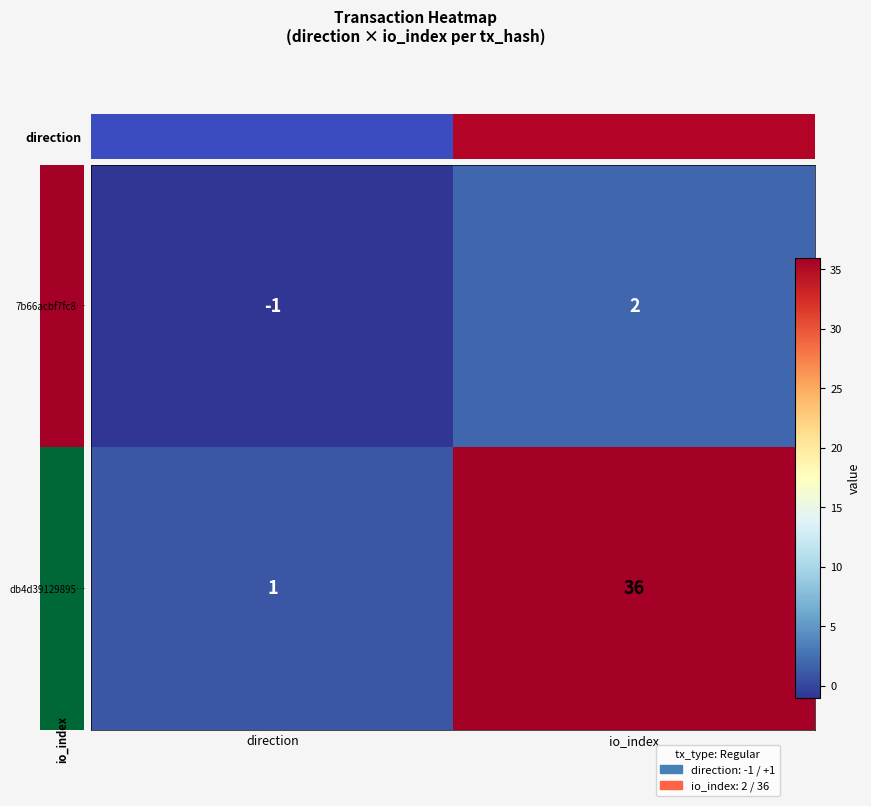

What is the difference between the maximum and minimum values in the db4d39129895… series?

35